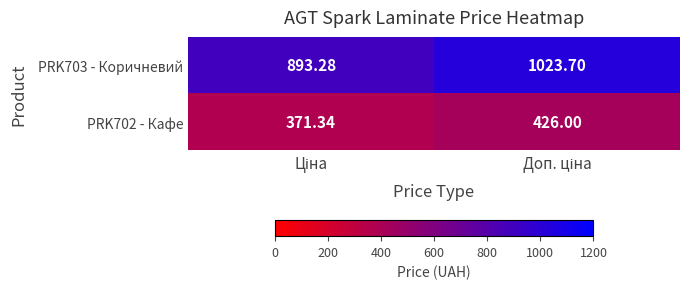

How many categories are shown in the chart?

2